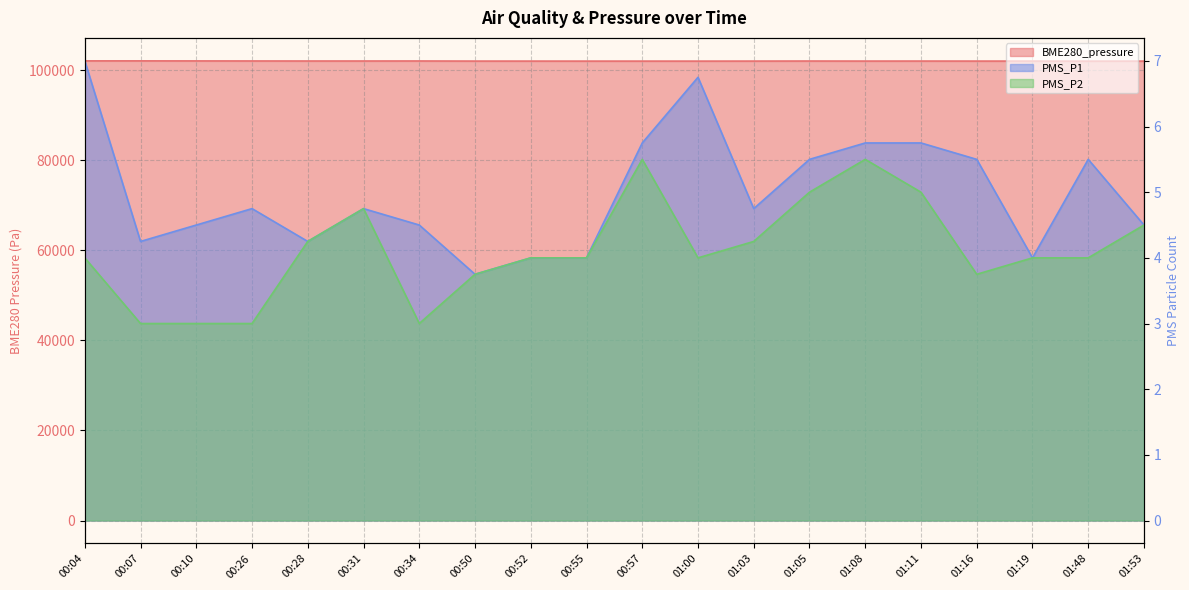

How many lines are shown in the chart?

3